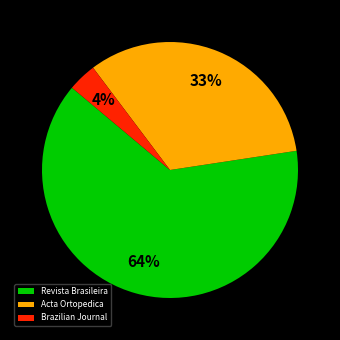

Which slice is the largest?

Revista Brasileira